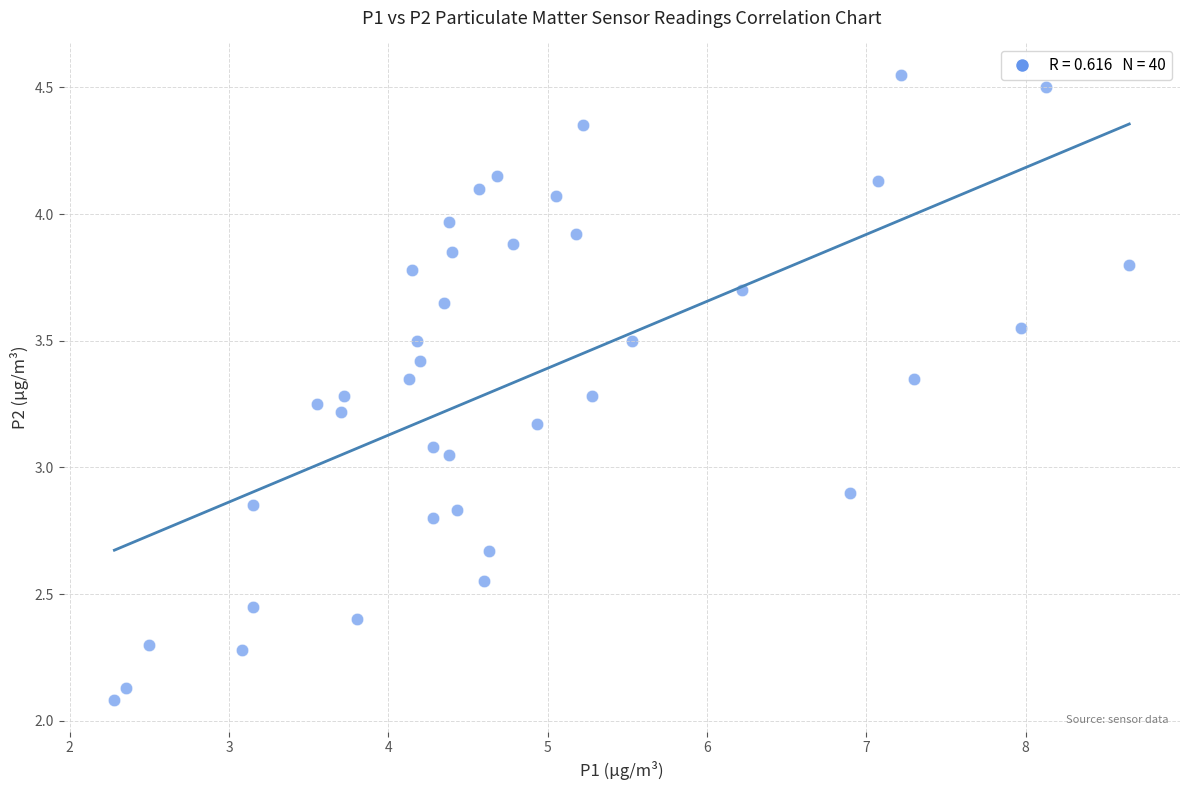

What is the range of X values (max minus min)?

6.4